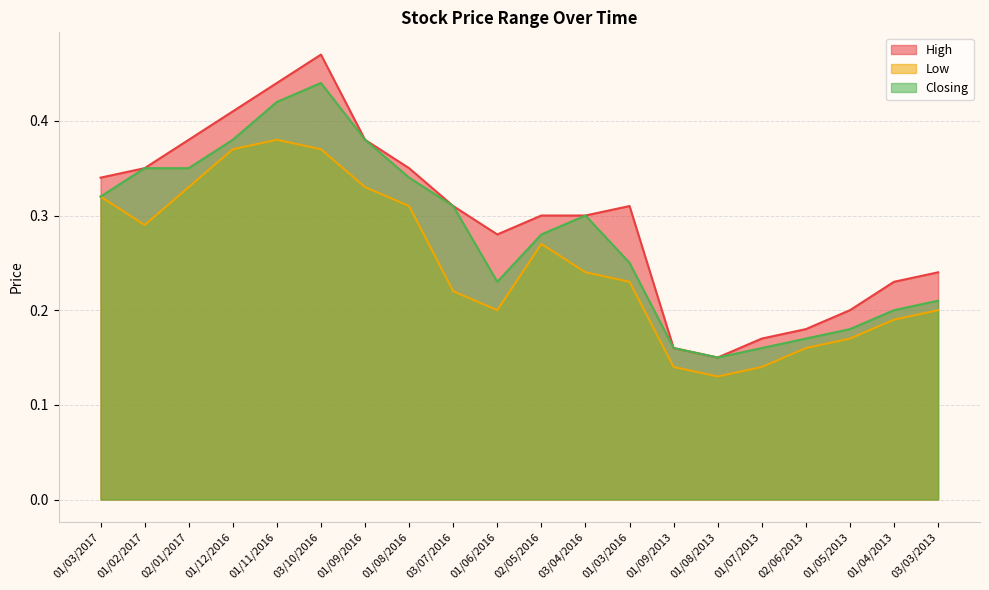

Which series changed the most between 03/07/2016 and 01/04/2013?

Closing